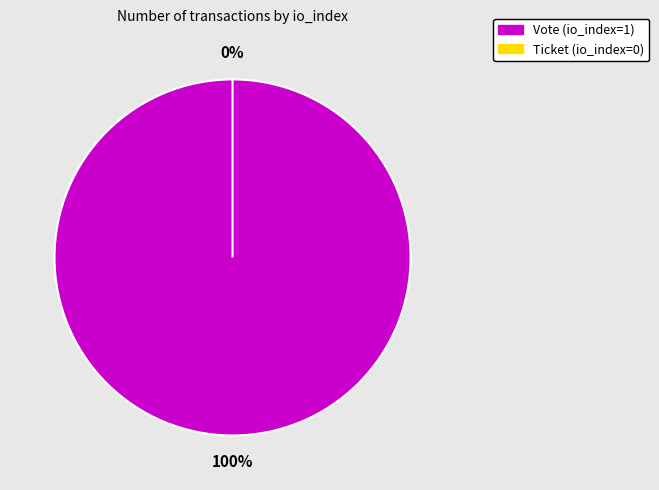

Count the number of slices in the pie.

2